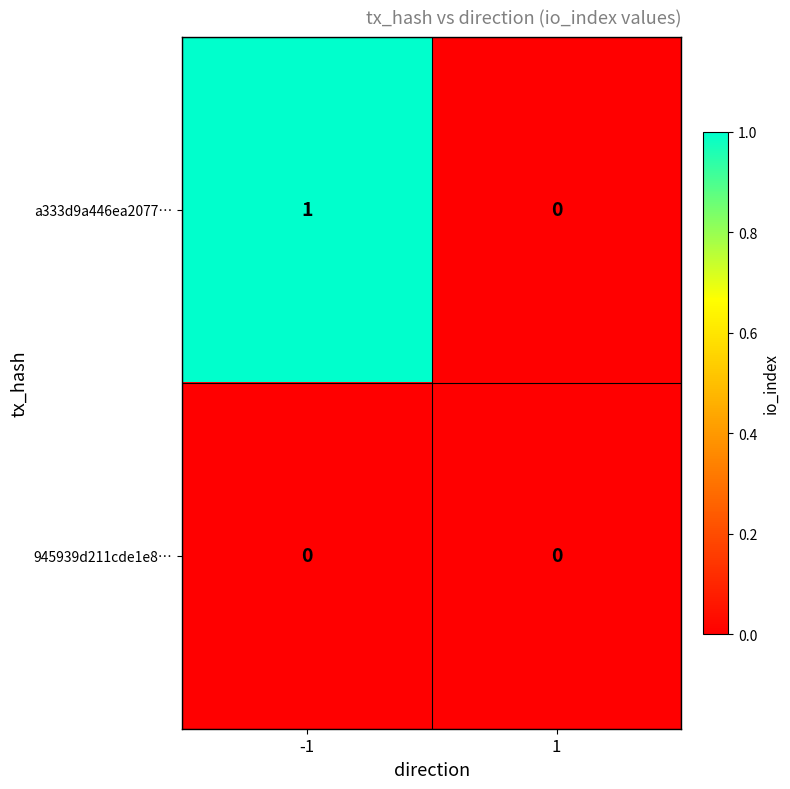

True or false: a333d9a446ea2077… has a value of 0 at 1.

True